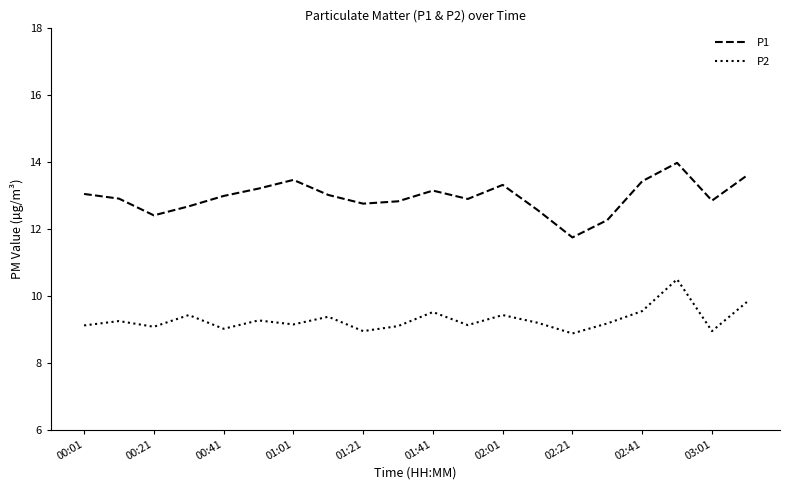

True or false: P2 has more than 0 interior local peaks.

True